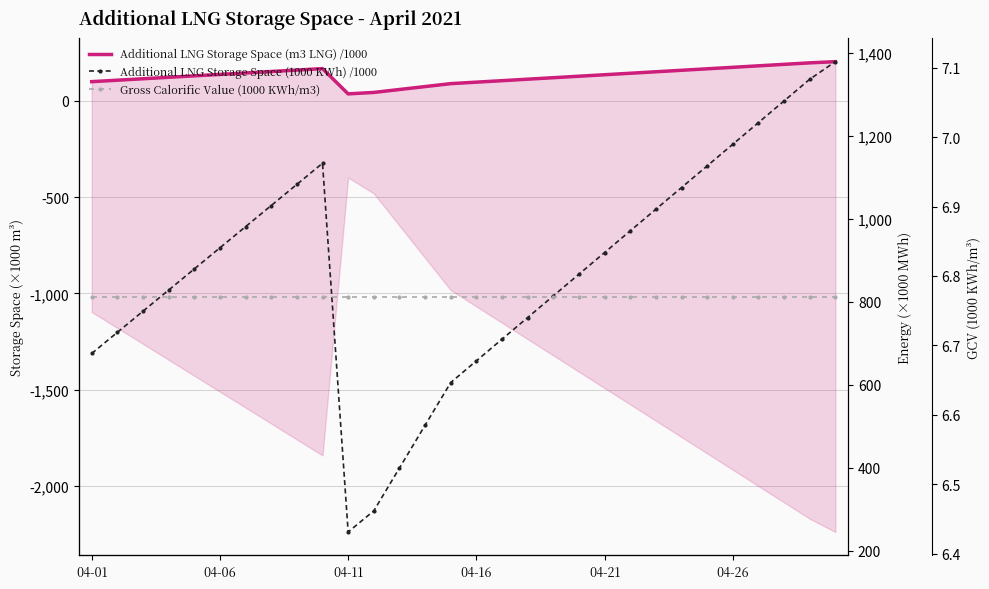

What is the total value across all series at 27?

1480.4